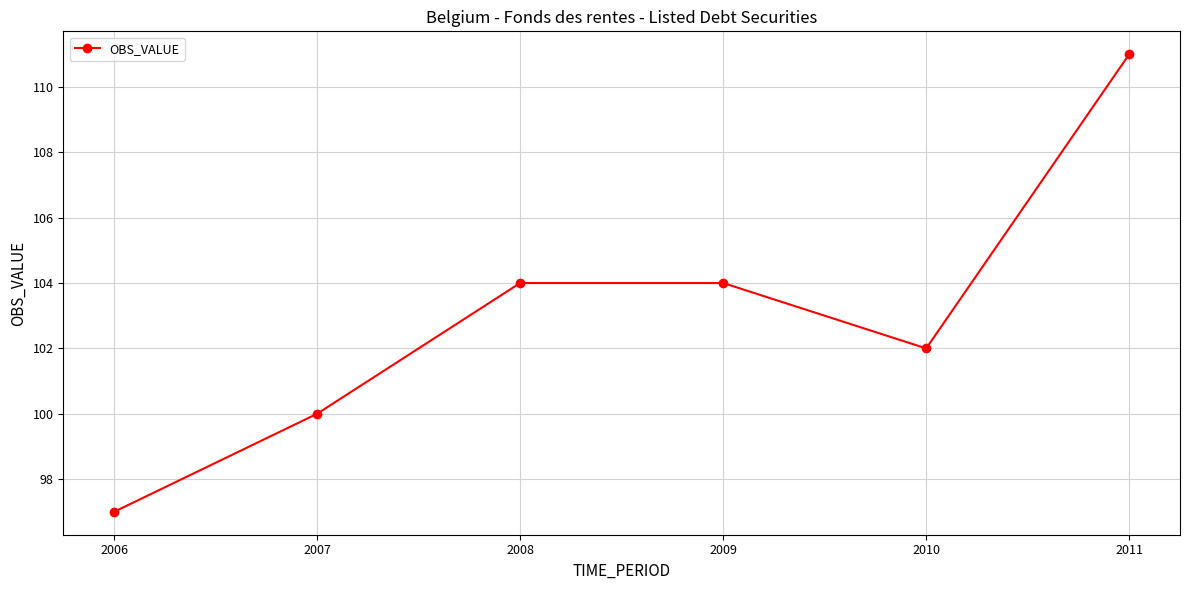

What is the change in value from 2009 to 2011?

+7